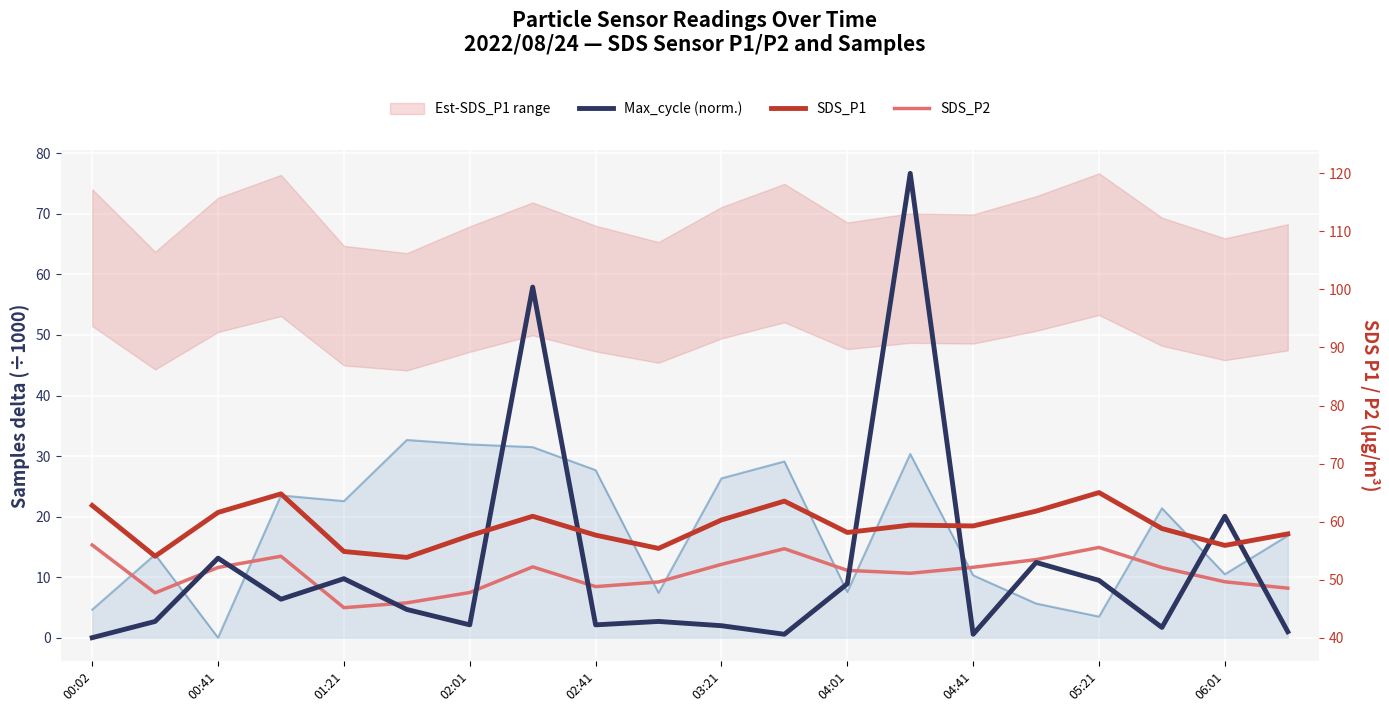

How many values in the SDS_P2 series exceed 52?

10